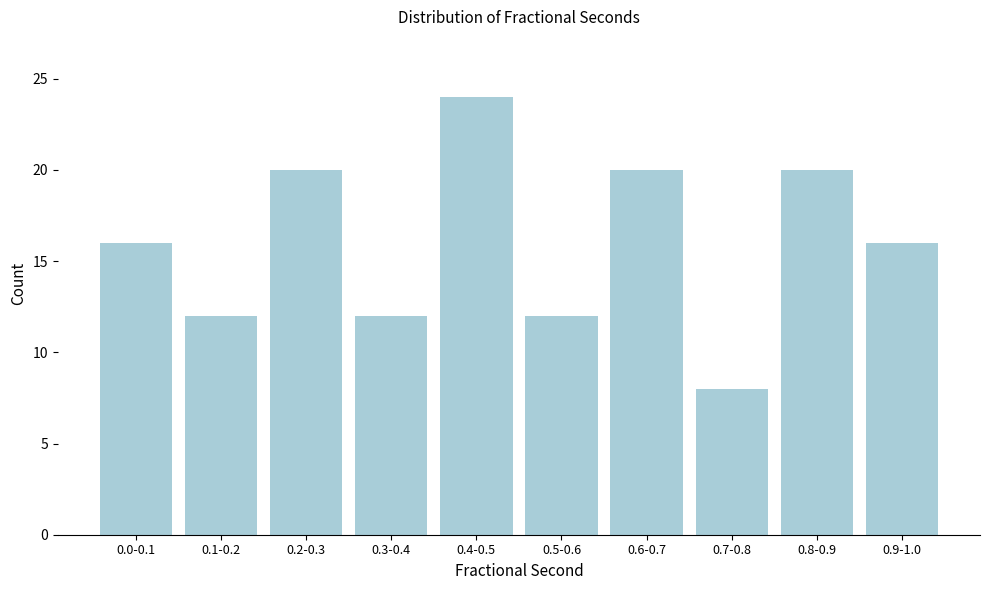

Reading left to right, extract all data points from this chart.

16	12	20	12	24	12	20	8	20	16